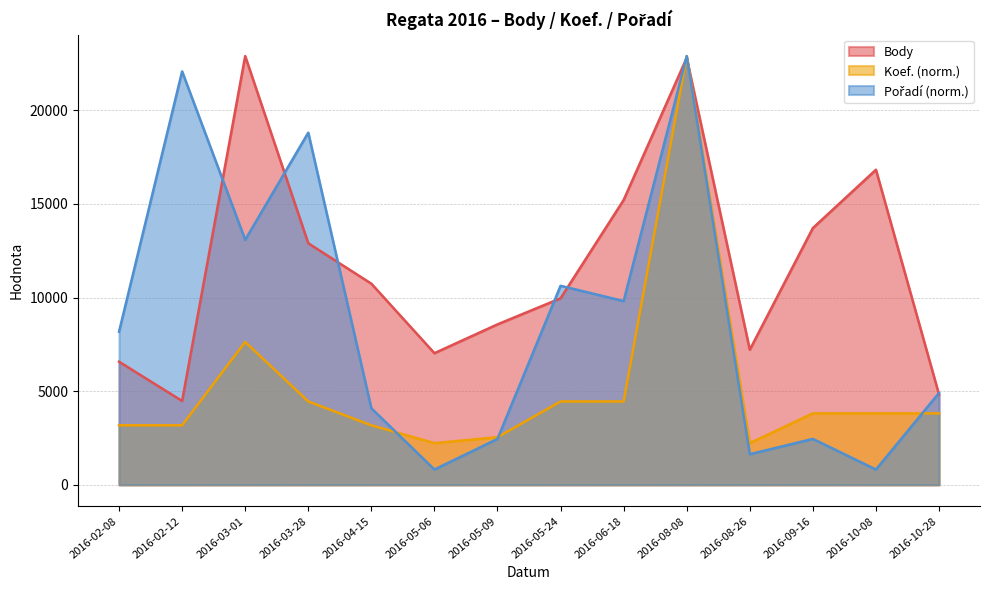

After their last crossing, which series has the higher values: Body or Koef.?

Body